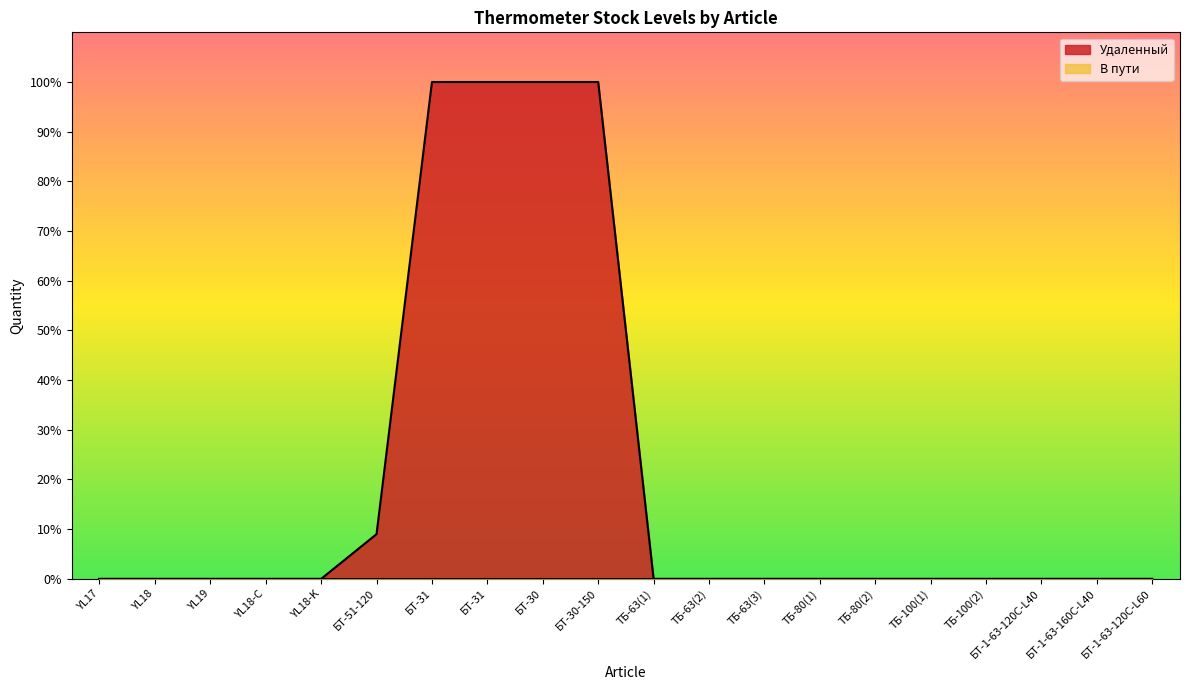

What is the label of the 18th point from the right?

YL19